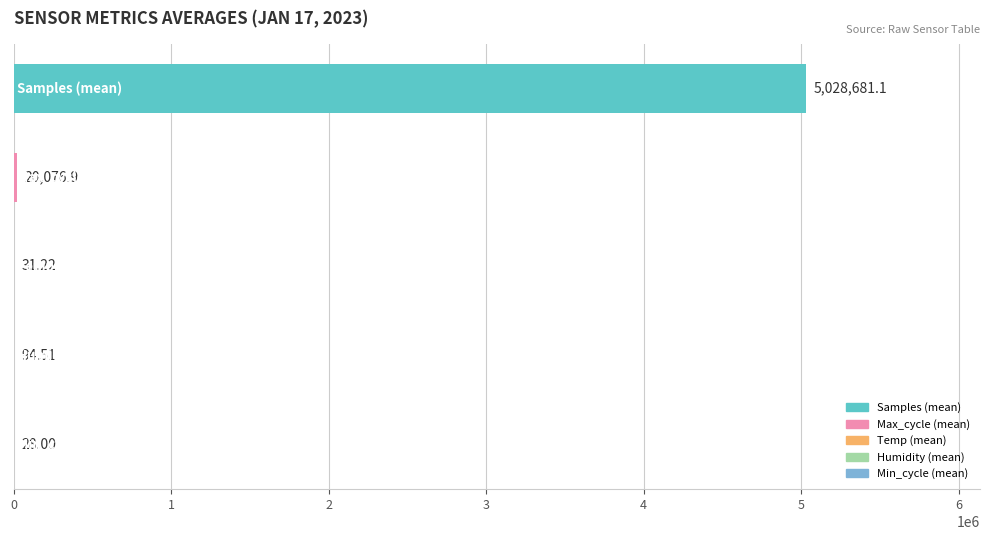

What is the maximum value shown in the chart?

5028681.1